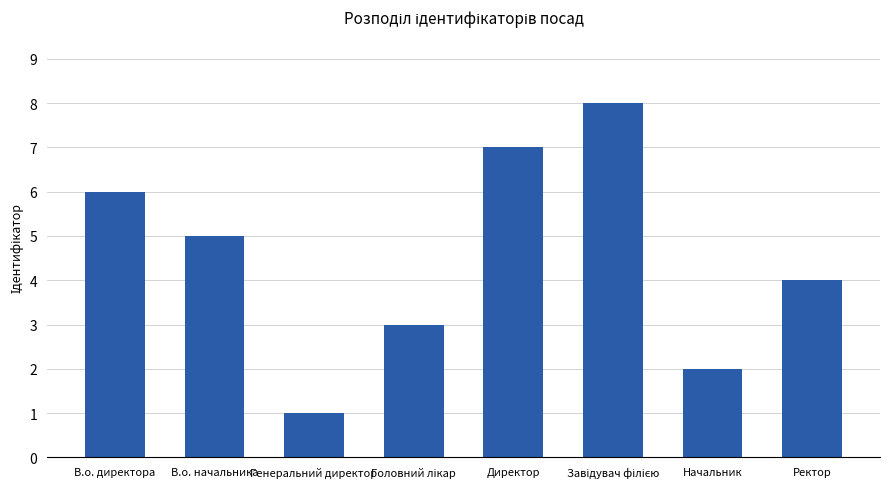

Count the number of categories in the chart.

8